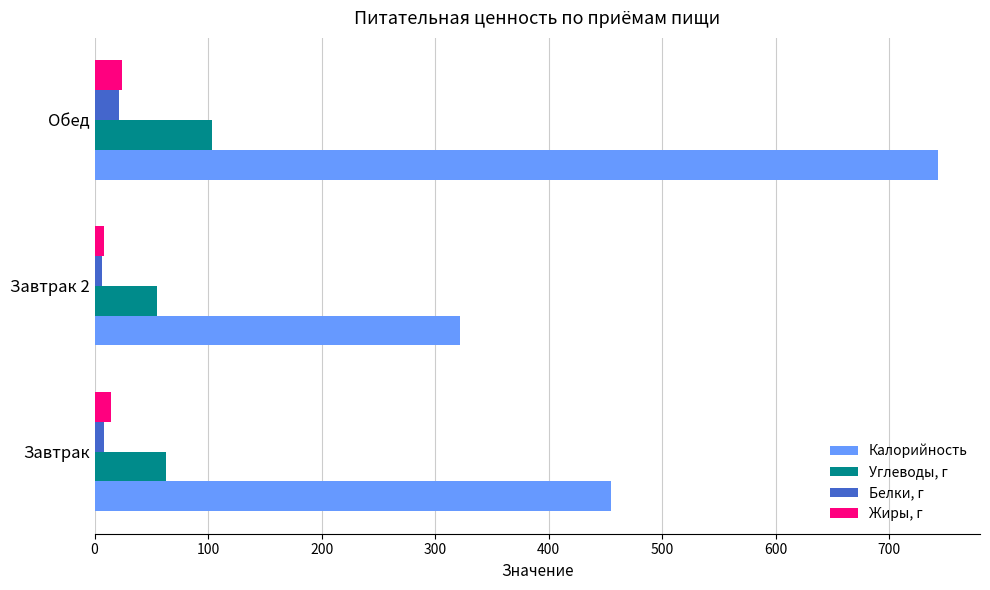

Is the value of Углеводы, г at Завтрак greater than the value of Калорийность at Обед?

No